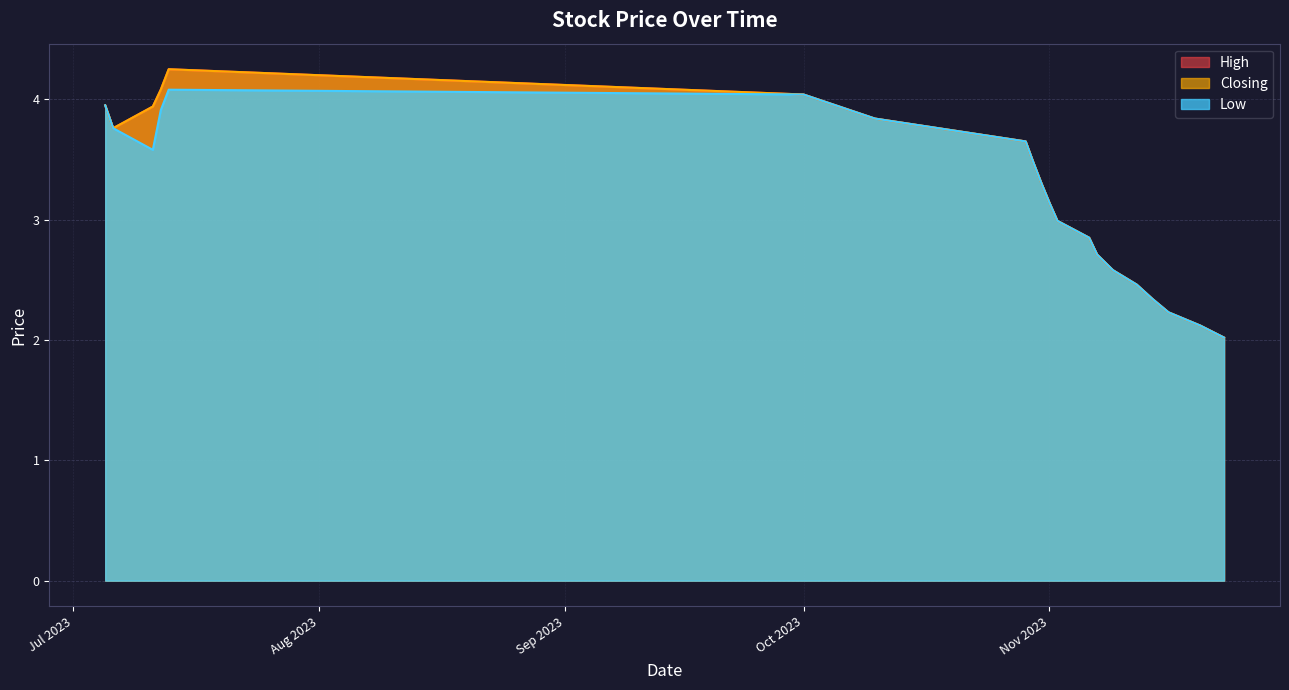

The Low series shows 3.9 at 14/11/2023. True or false?

False